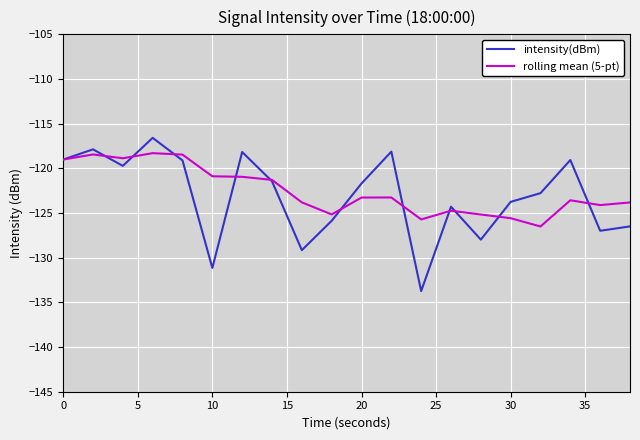

List the series in order of their peak value, lowest first.

rolling mean (5-pt), intensity(dBm)